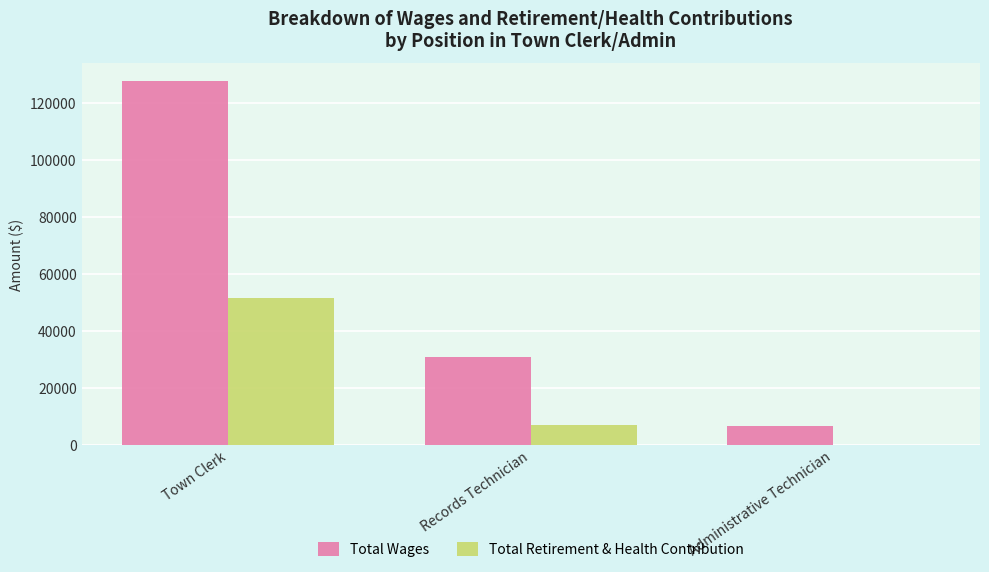

What is the sum of all Total Wages values?

165190